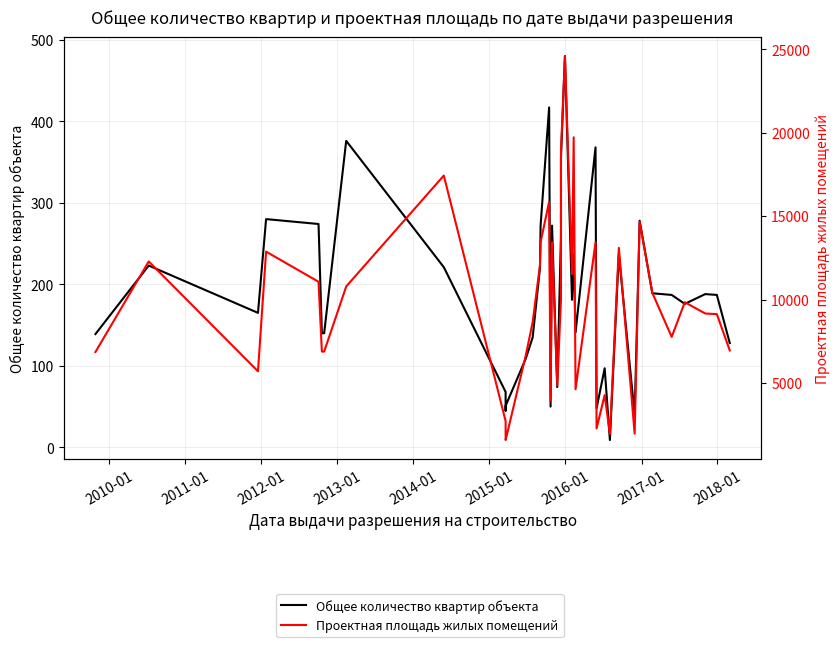

What is the label of the 37th point from the right?

2011-01